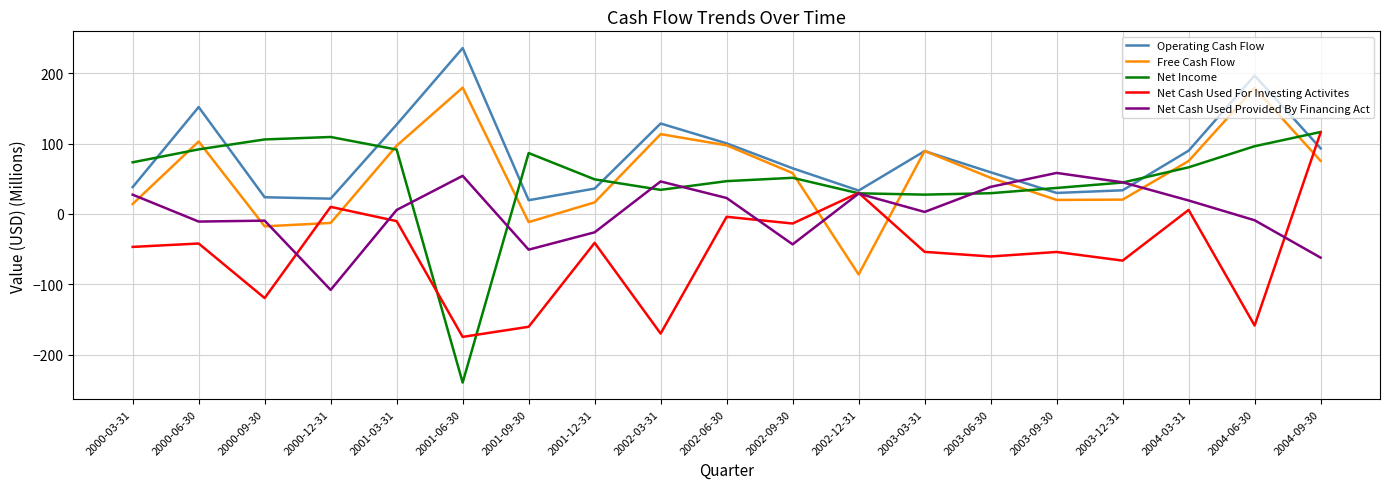

The Net Income series shows 51.3 at 2002-09-30. True or false?

True